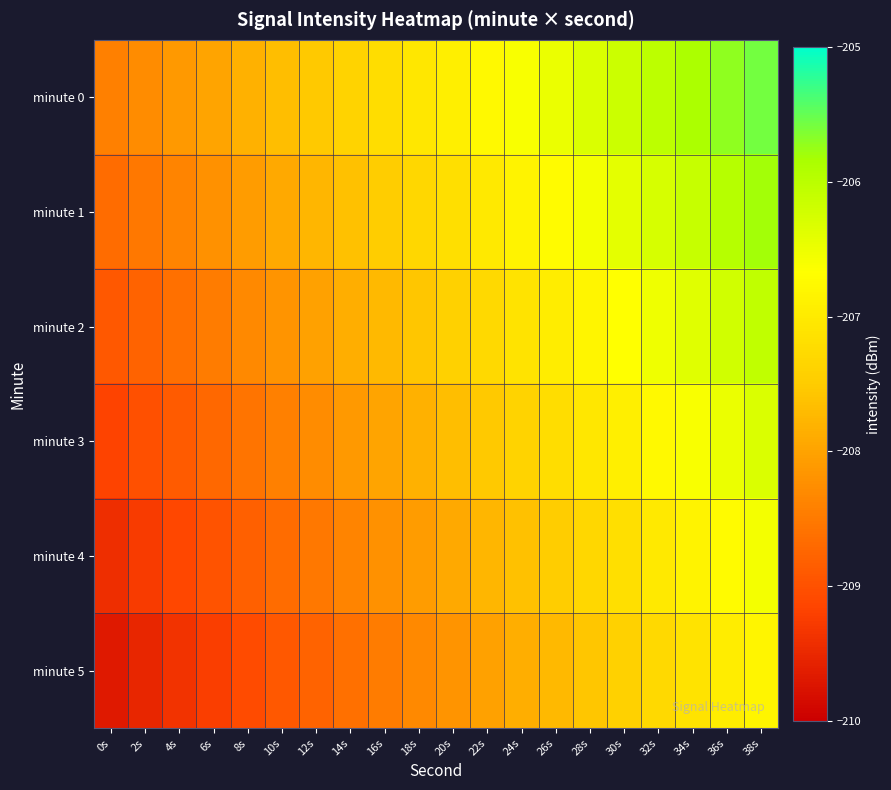

List the series in order of their overall mean, lowest first.

minute 5, minute 4, minute 3, minute 2, minute 1, minute 0